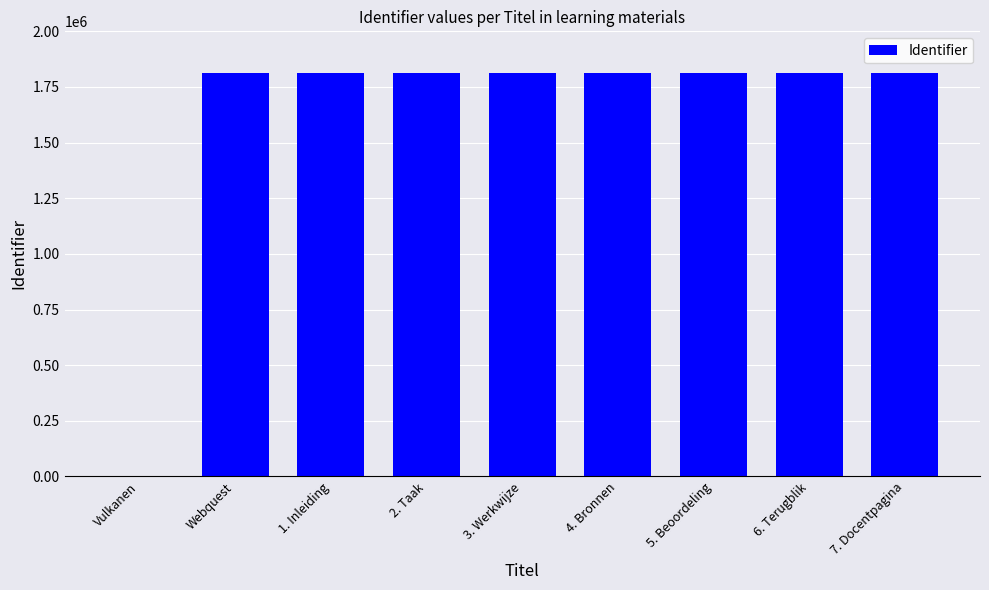

The chart shows a value of -1068594 at Vulkanen. True or false?

False